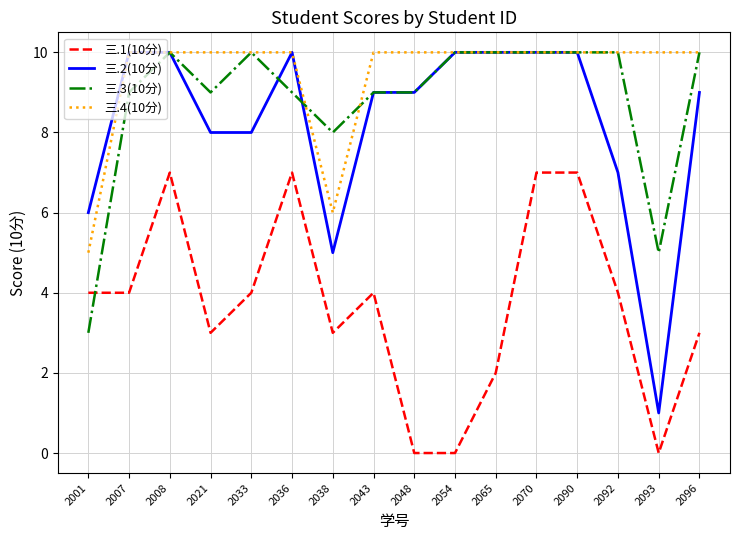

What is the difference between the highest and lowest values at 2065?

8